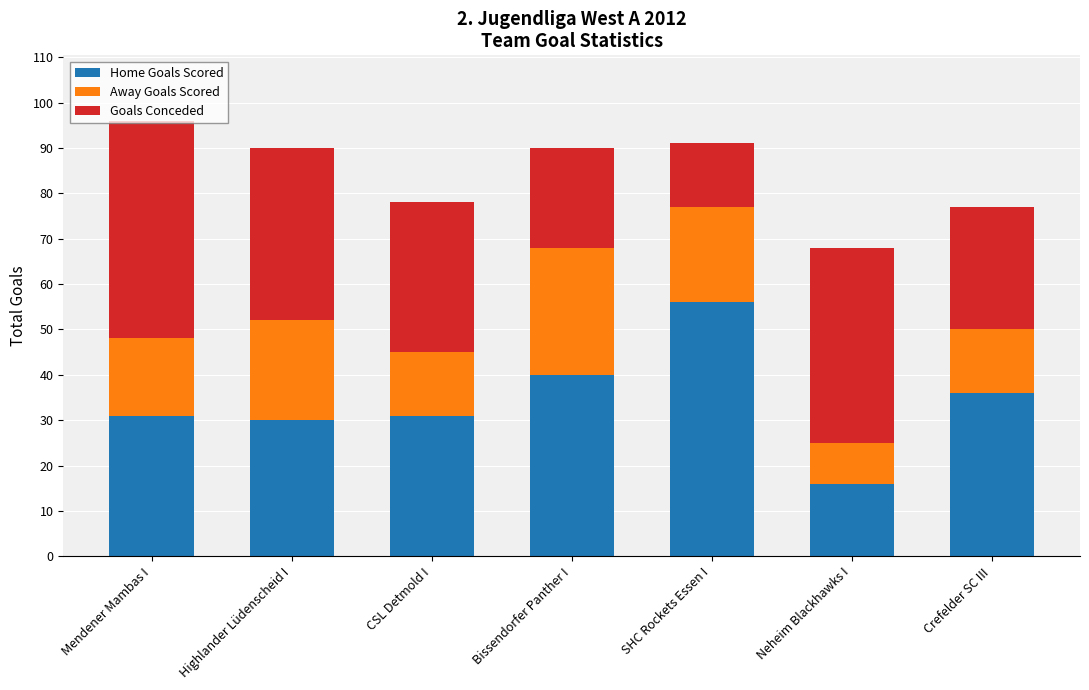

What is the total value across all series at CSL Detmold I?

78